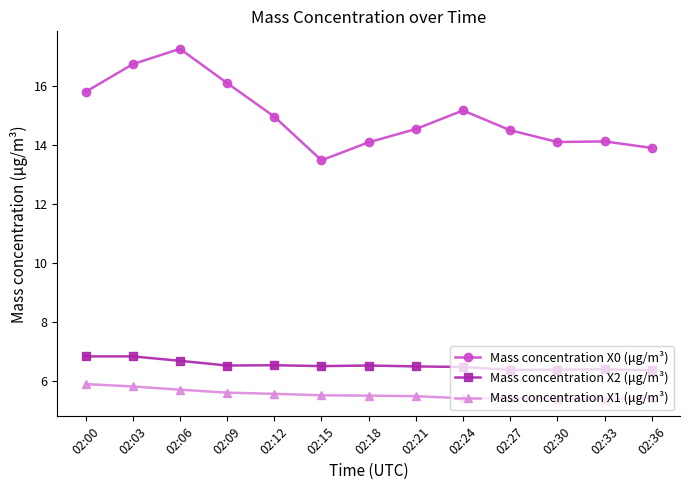

Where is the first local maximum for Mass concentration X0 (μg/m³)?

02:06